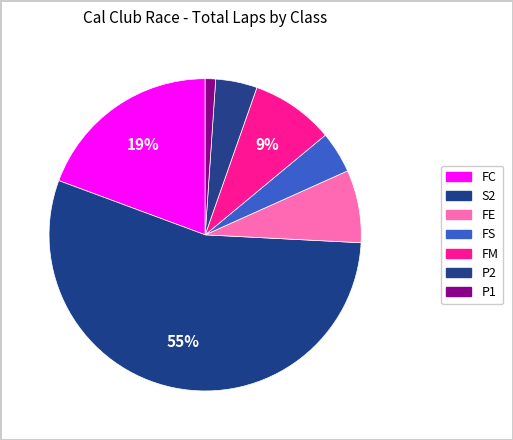

Count the number of slices in the pie.

7